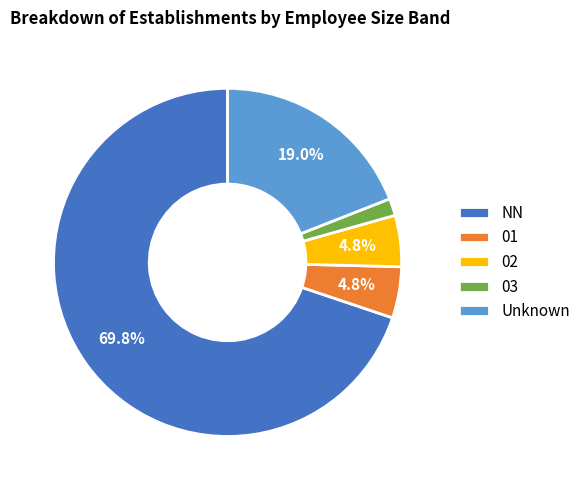

To the nearest percent, what percentage of the pie is 02?

5%